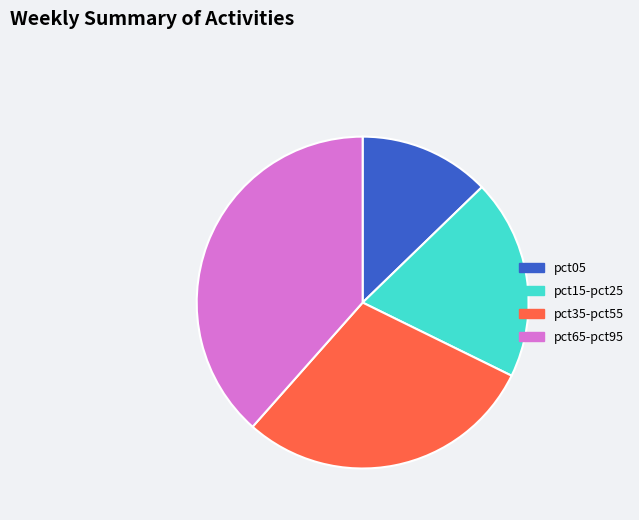

Is there a majority slice in this chart?

No